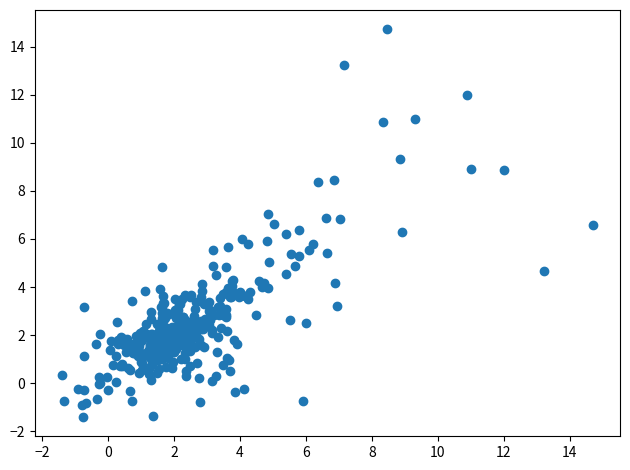

What is the range of X values (max minus min)?

16.1